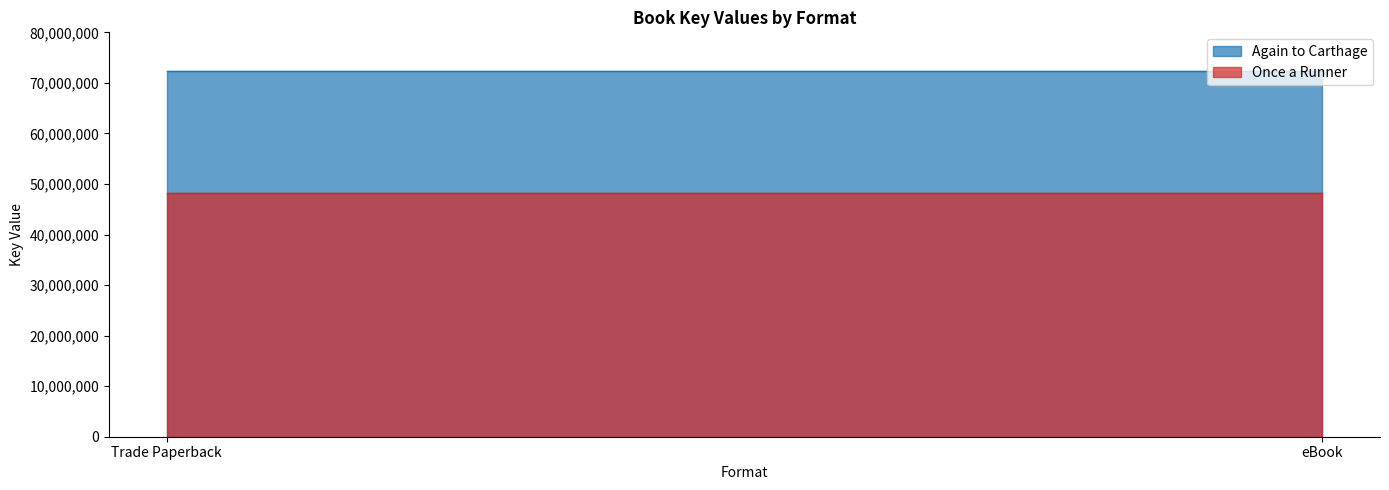

What is the sum of all Once a Runner values?

96379926